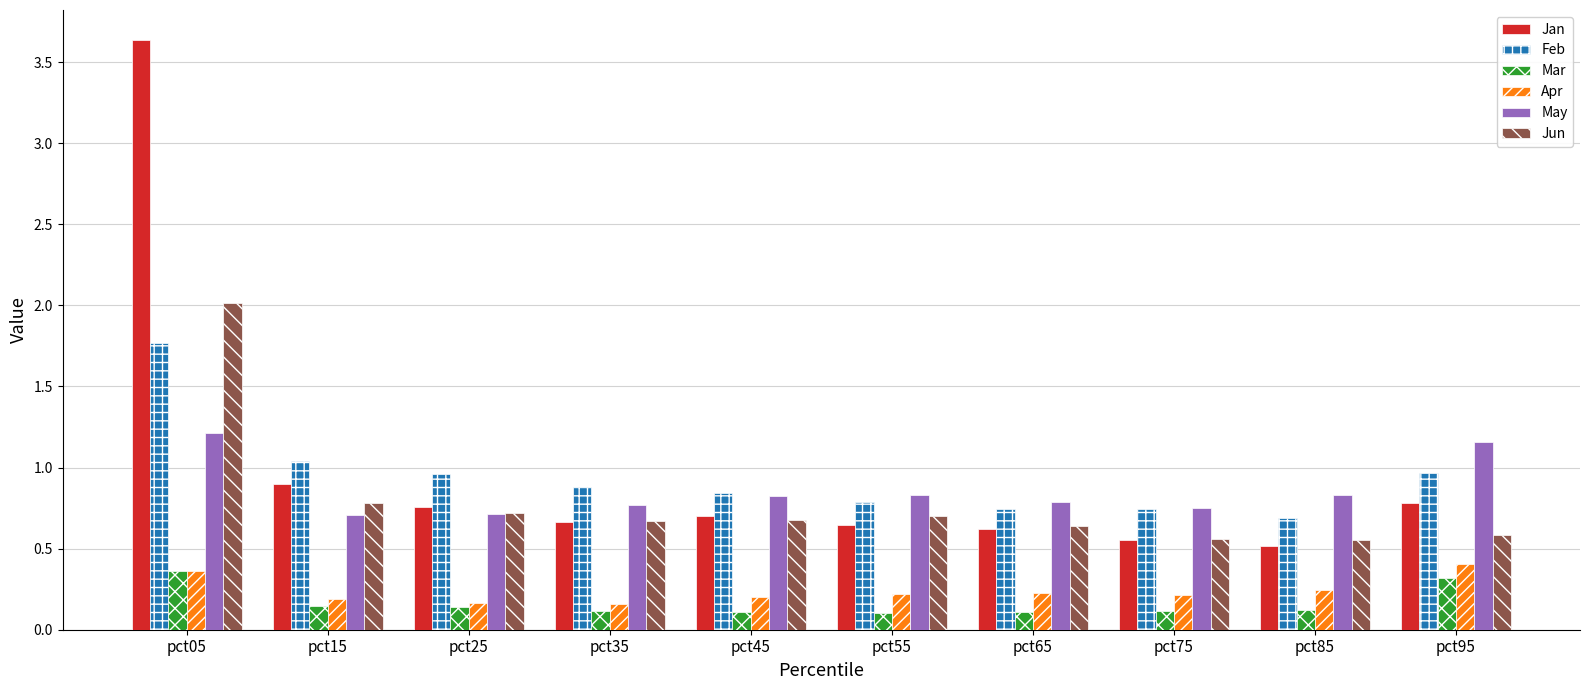

What is the average value of the May series?

0.9